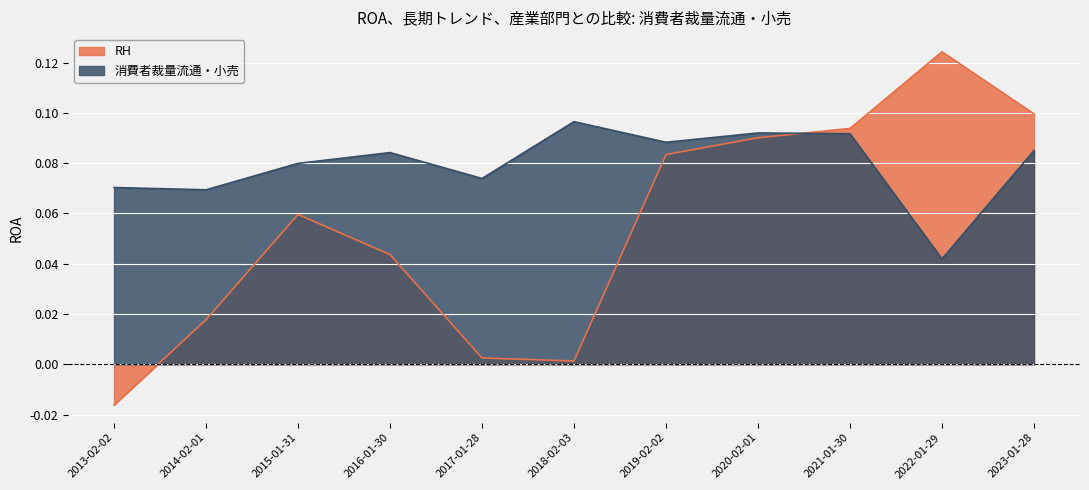

How many lines are shown in the chart?

2